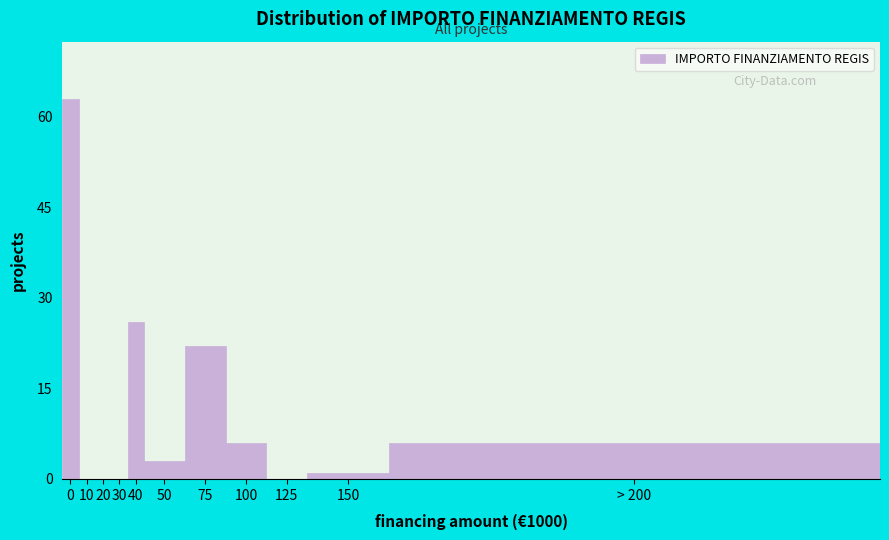

Reading right to left, extract all data points from this chart.

> 200=6	150=1	125=0	100=6	75=22	50=3	40=26	30=0	20=0	10=0	0=63